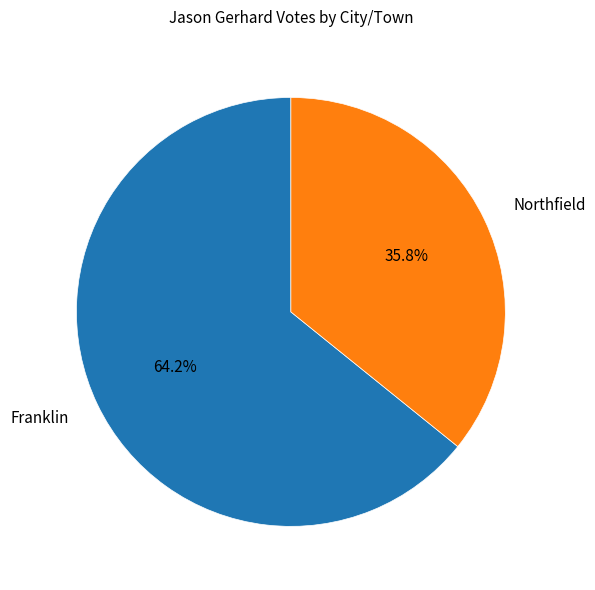

Which category has the biggest portion of the pie?

Franklin